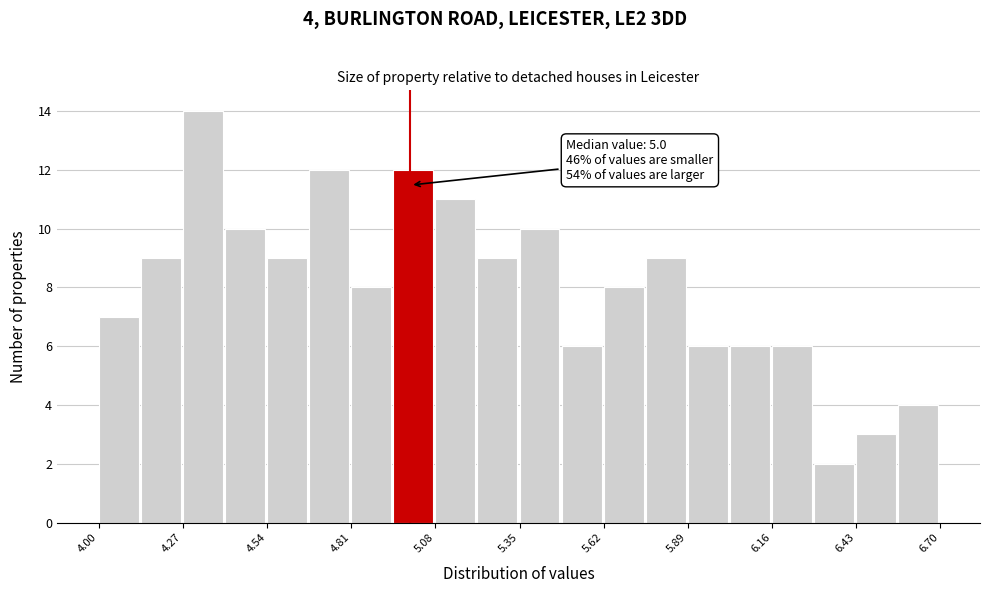

Around what value on the x-axis is the tallest bar? Give the approximate position of its centre, as read against the axis.

4.35